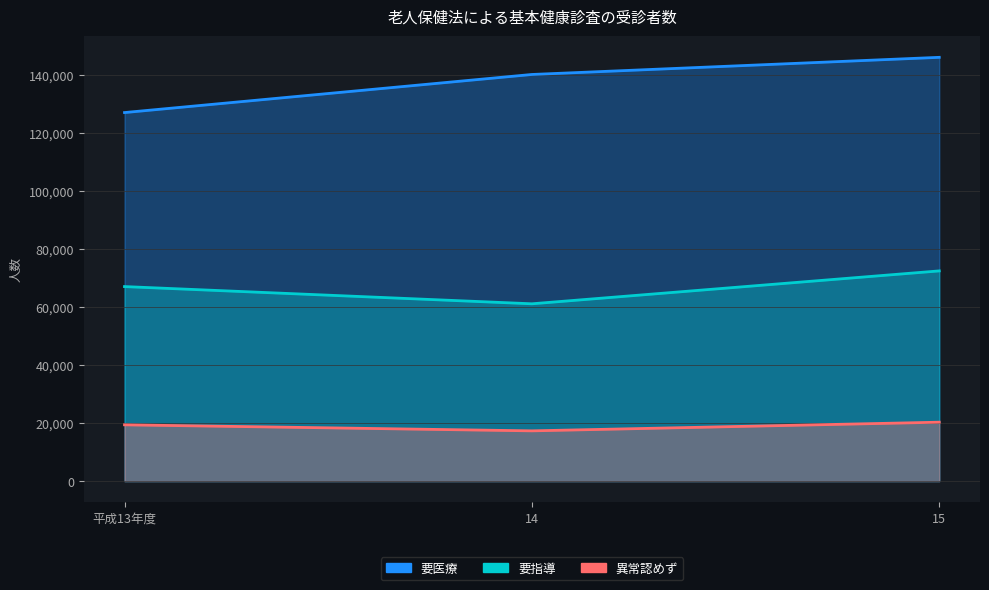

What is the smallest value displayed?

17337